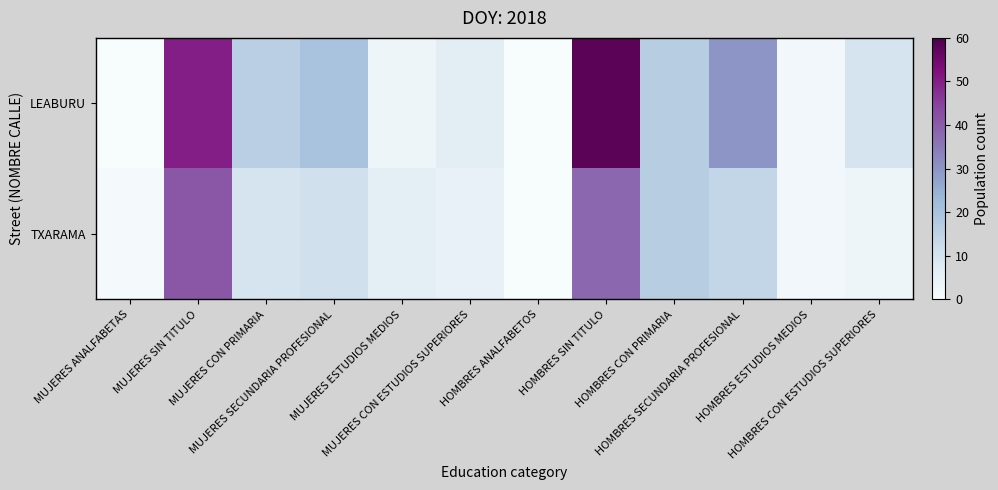

Which label corresponds to the smallest value in the chart?

MUJERES ANALFABETAS